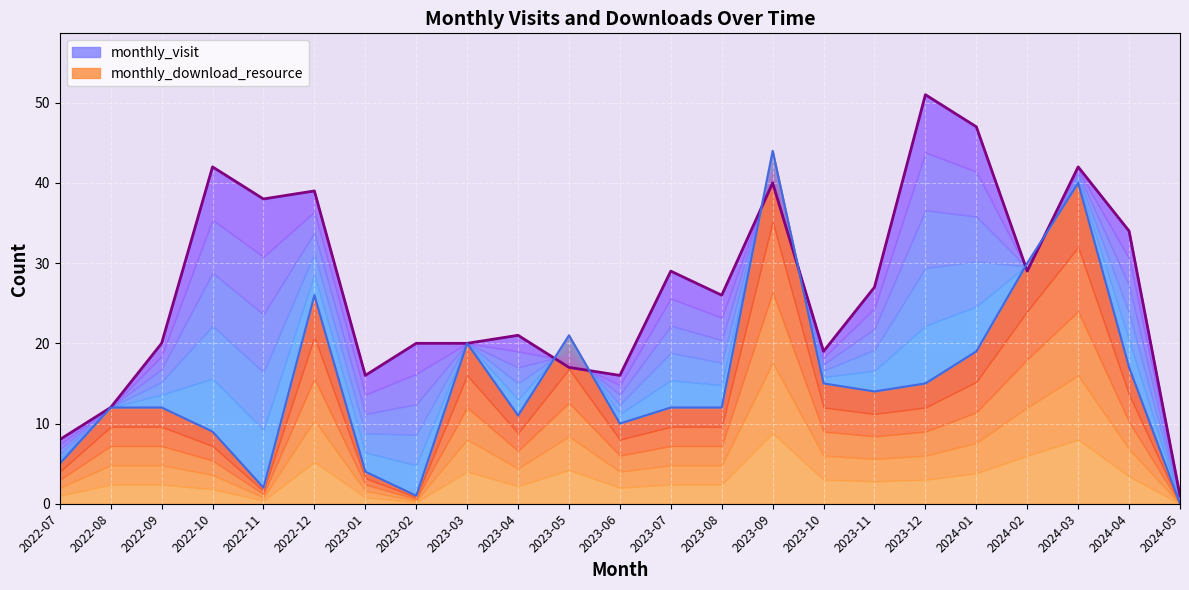

What is the sum of all monthly_download_resource values?

351